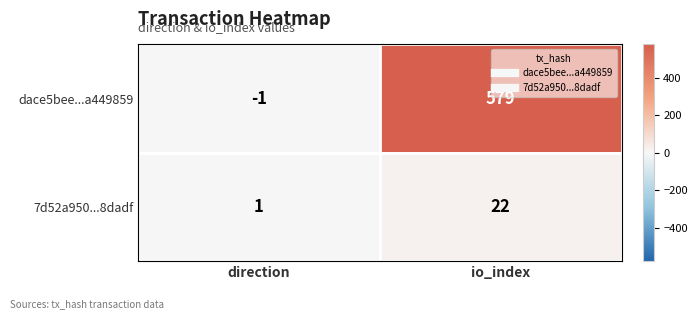

Which label corresponds to the largest value in the chart?

io_index